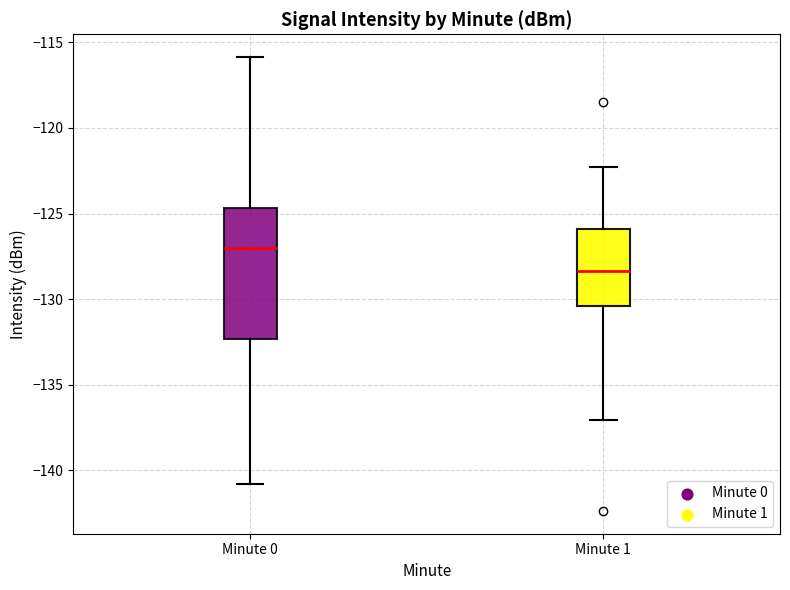

Reading left to right, transcribe this box plot: for each box, give where its median line is, the range the box spans, and where its two whiskers end, as read against the y-axis. The values are not printed on the chart, so give them approximately, as read against the axis.

Minute 0: median -127.0, box -132.5 to -124.5, whiskers -141.0 to -116.0
Minute 1: median -128.5, box -130.5 to -126.0, whiskers -137.0 to -122.5